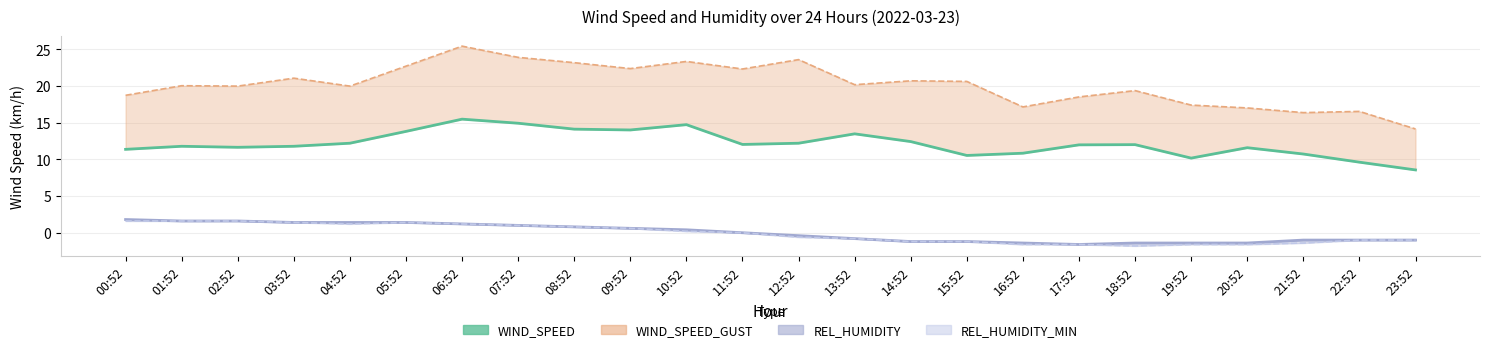

How many lines are shown in the chart?

4